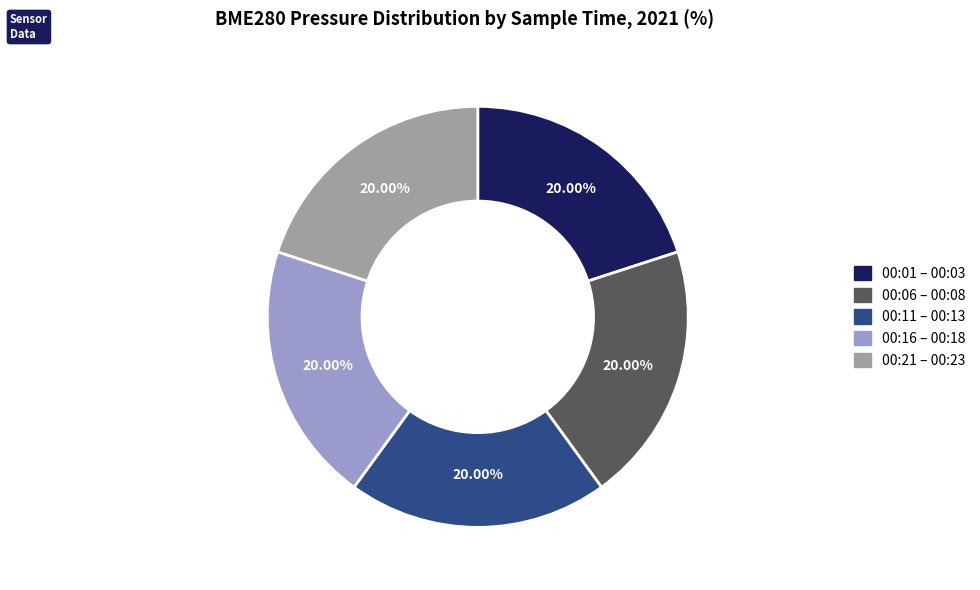

How many segments does this pie chart have?

5